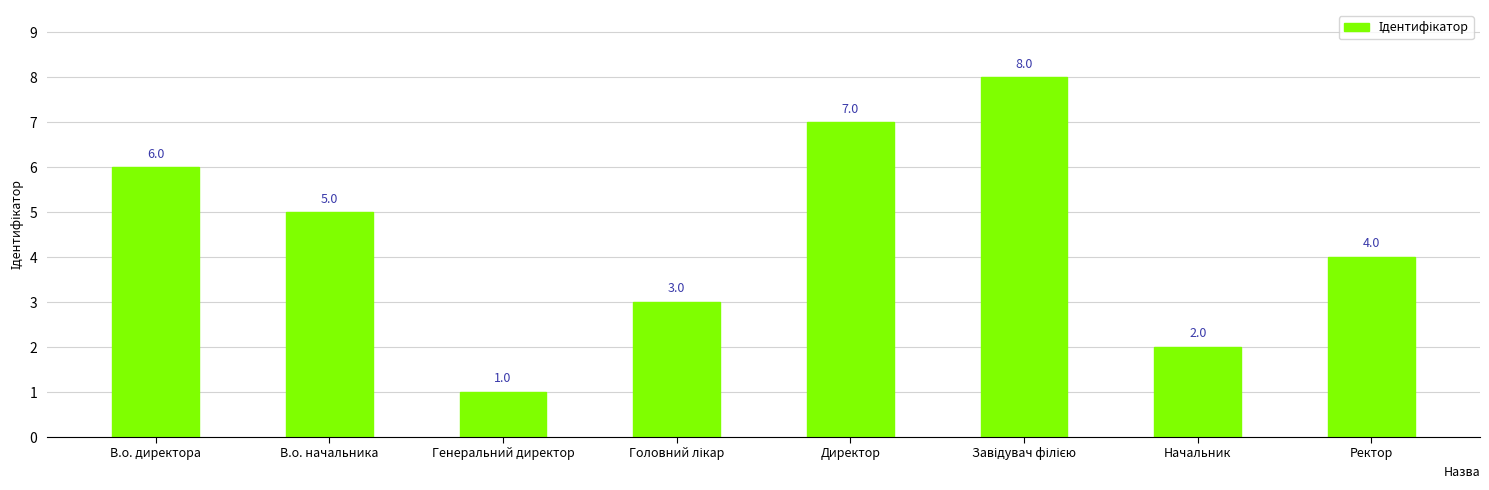

What is the sum of all values?

36